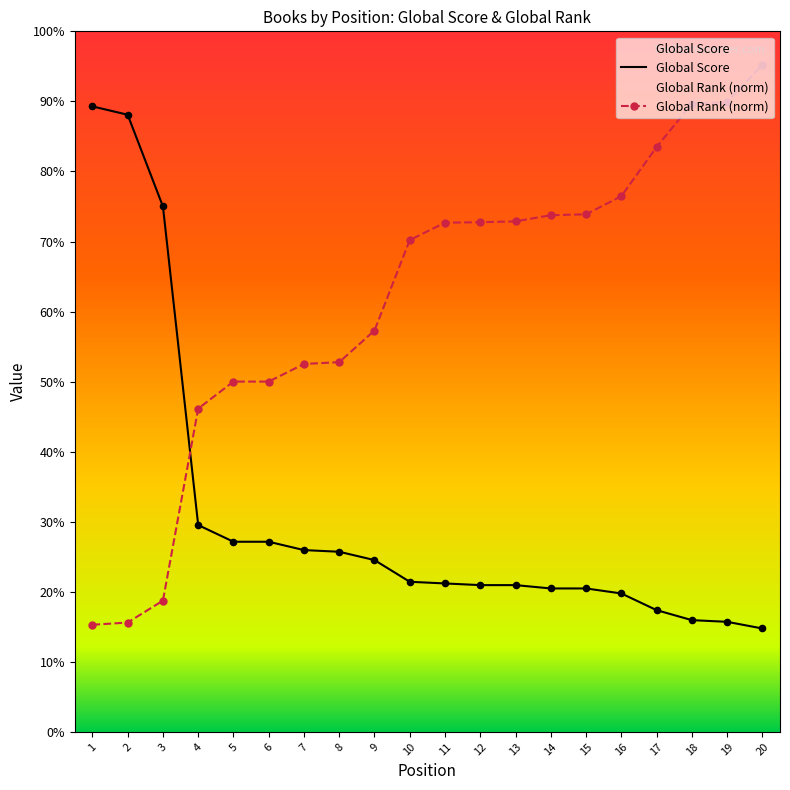

Which series has the largest Y range (max minus min)?

Global Rank (scaled)